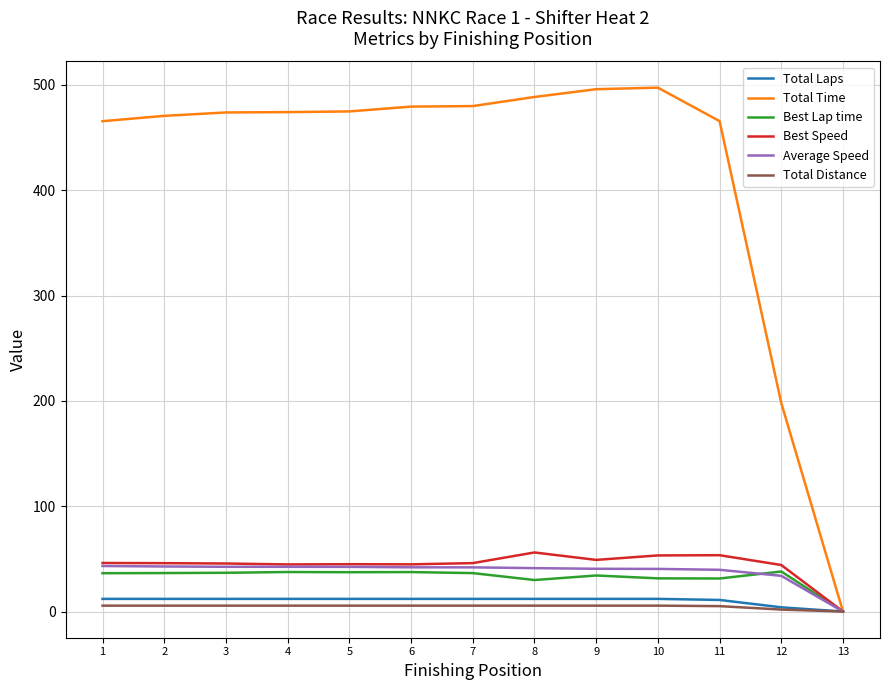

The value of Best Lap time at 9 is 34.2. True or false?

True